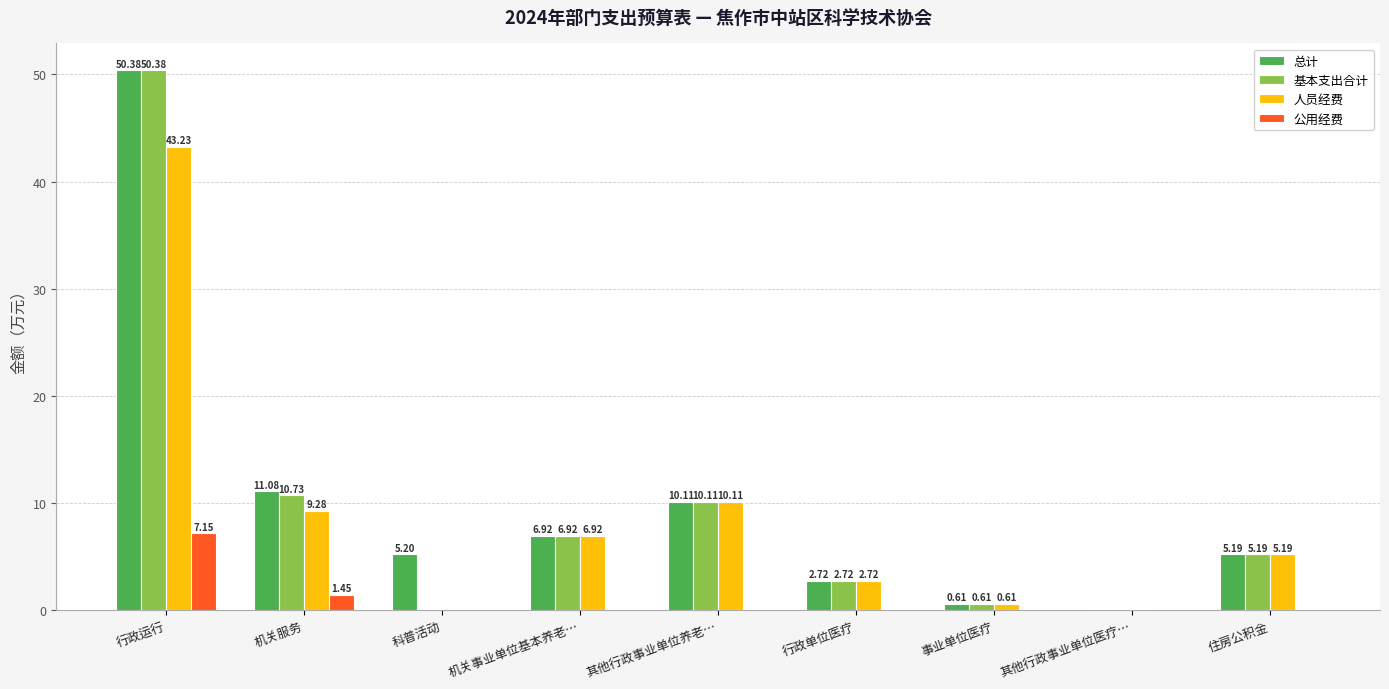

Is the value of 公用经费 at 其他行政事业单位医疗… greater than the value of 基本支出合计 at 其他行政事业单位医疗…?

No